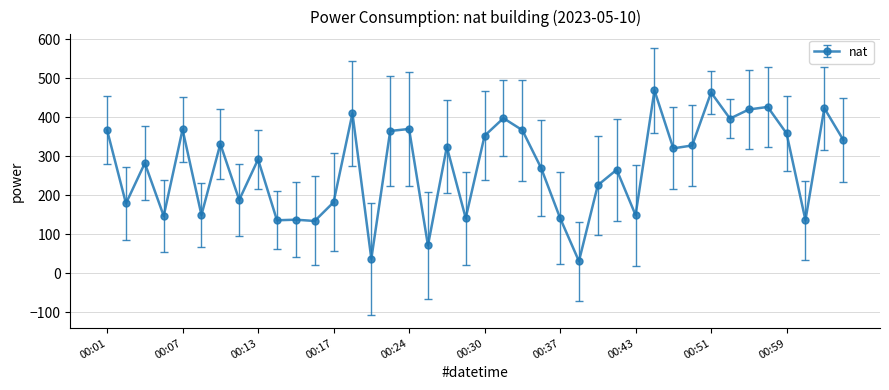

What is the minimum value shown in the chart?

30.8